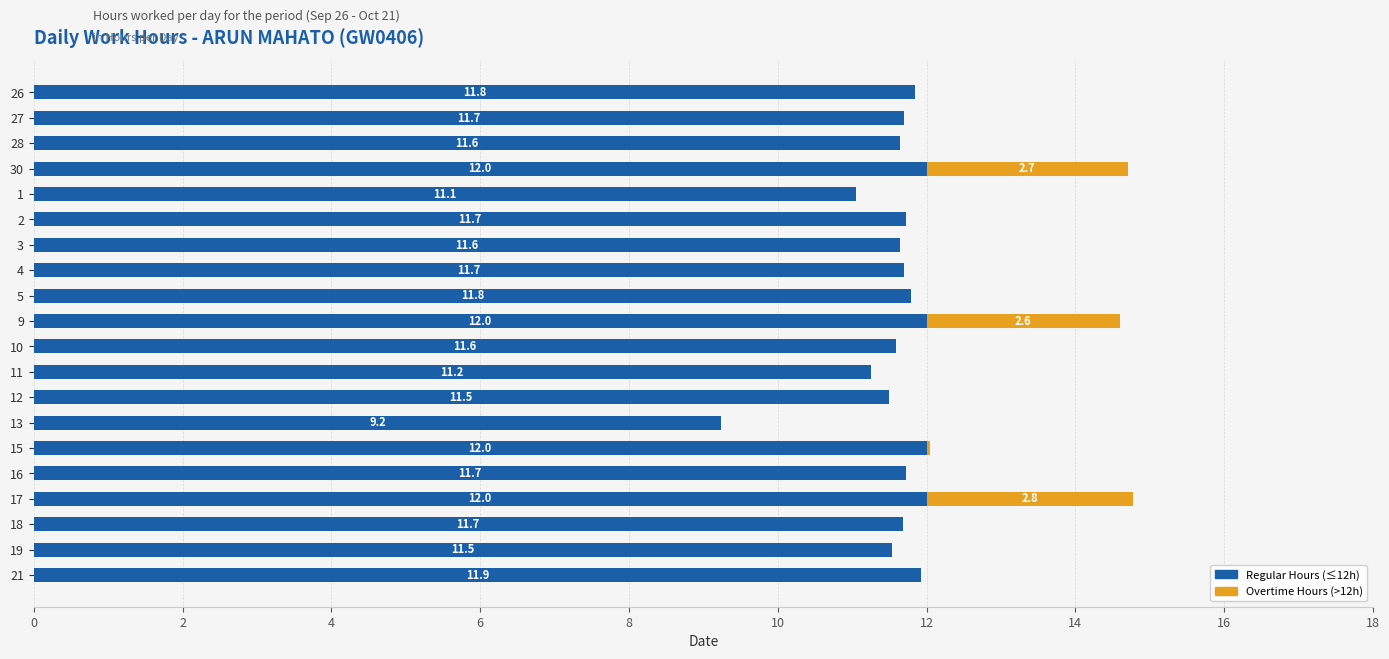

What is the total value across all series at 30?

14.7